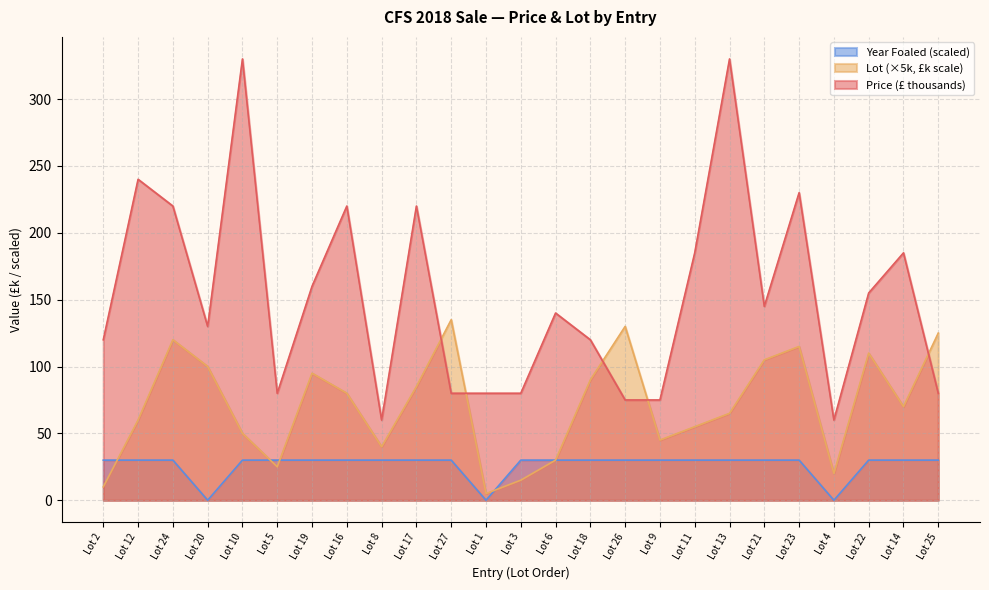

The value of Price (£) at Lot 20 is 130. True or false?

True